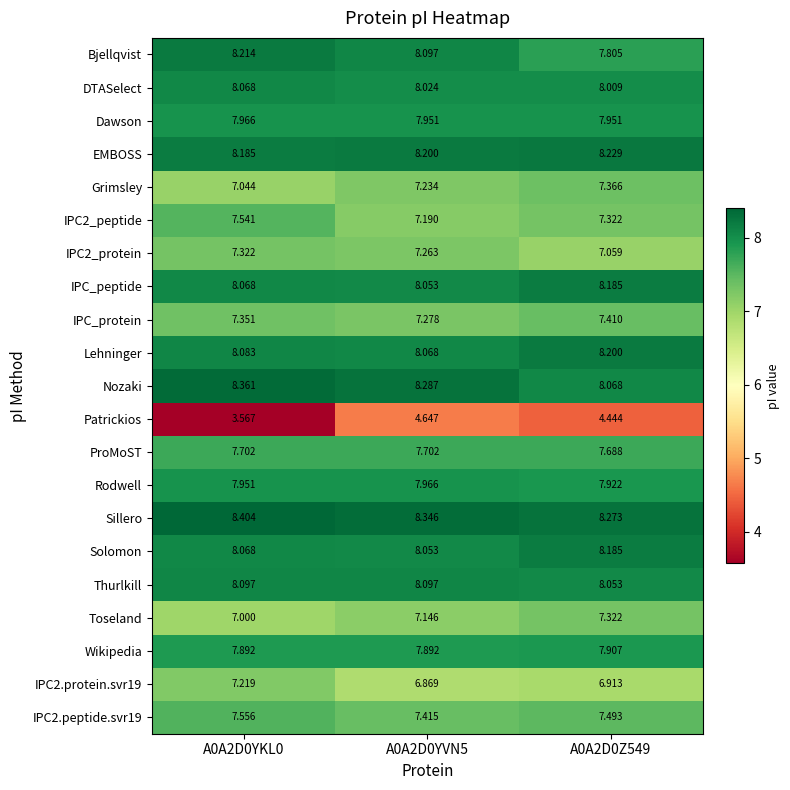

Is the value of Dawson at A0A2D0YKL0 greater than the value of Lehninger at A0A2D0Z549?

No